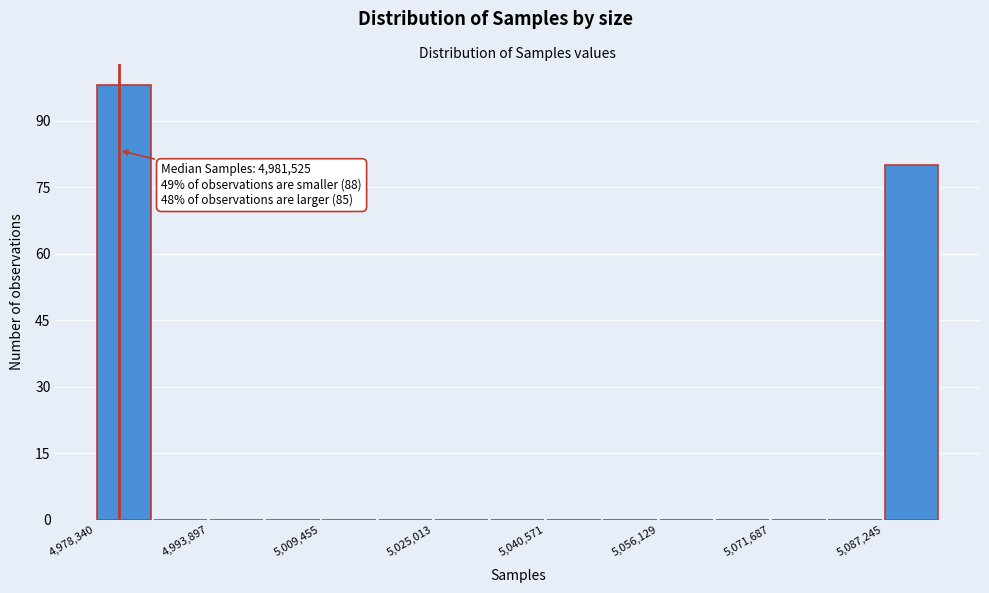

Around what value on the x-axis is the tallest bar? Give the approximate position of its centre, as read against the axis.

4982000